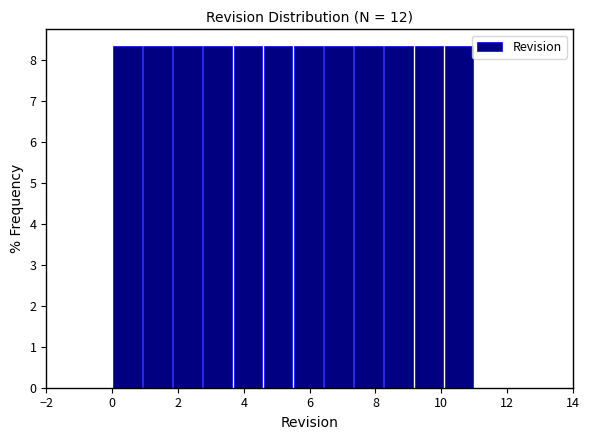

Reading left to right, transcribe this chart: for each bar, give the range it covers on the x-axis and its height. Neither the bar edges nor the heights are printed on the chart, so give them approximately, as read against the axes.

0.0 to 1.0: 8.3
1.0 to 1.8: 8.3
1.8 to 2.8: 8.3
2.8 to 3.6: 8.3
3.6 to 4.6: 8.3
4.6 to 5.6: 8.3
5.6 to 6.4: 8.3
6.4 to 7.4: 8.3
7.4 to 8.2: 8.3
8.2 to 9.2: 8.3
9.2 to 10.0: 8.3
10.0 to 11.0: 8.3